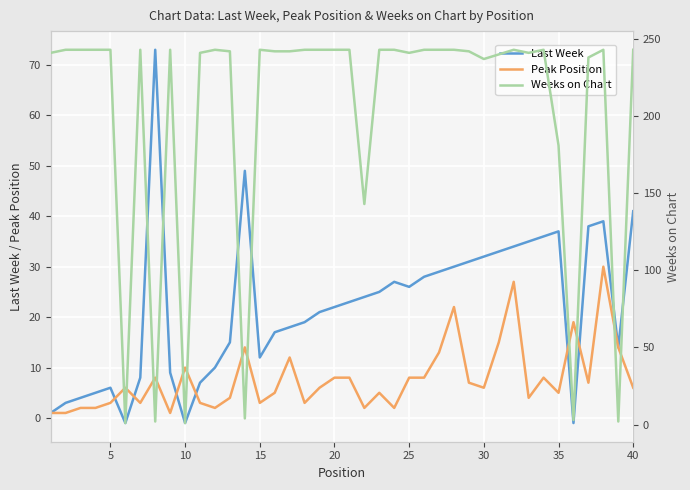

Is it true that Last Week equals 64 at 37?

False